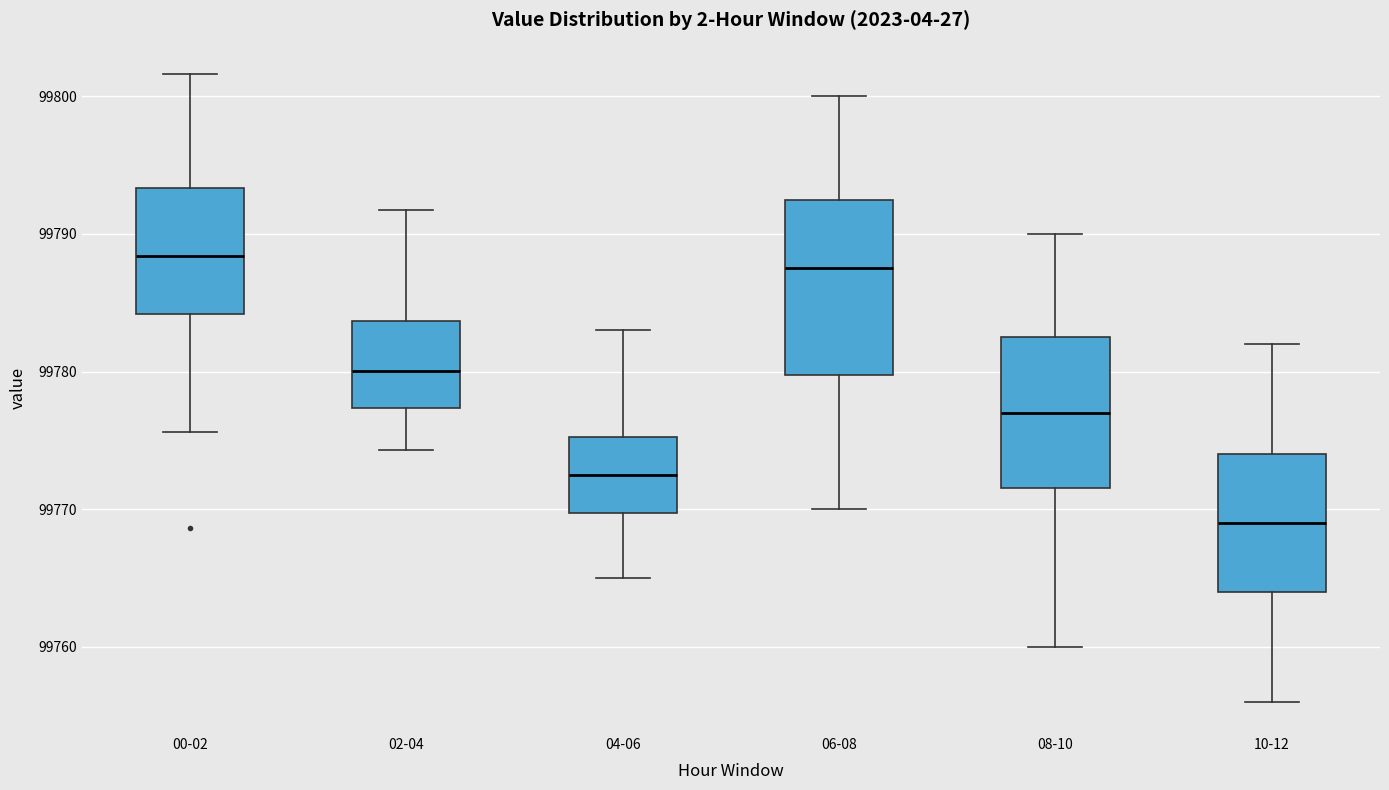

Reading left to right, transcribe this box plot: for each box, give where its median line is, the range the box spans, and where its two whiskers end, as read against the y-axis. The values are not printed on the chart, so give them approximately, as read against the axis.

00-02: median 99788, box 99784 to 99793, whiskers 99776 to 99802
02-04: median 99780, box 99777 to 99784, whiskers 99774 to 99792
04-06: median 99773, box 99770 to 99775, whiskers 99765 to 99783
06-08: median 99788, box 99780 to 99793, whiskers 99770 to 99800
08-10: median 99777, box 99772 to 99783, whiskers 99760 to 99790
10-12: median 99769, box 99764 to 99774, whiskers 99756 to 99782